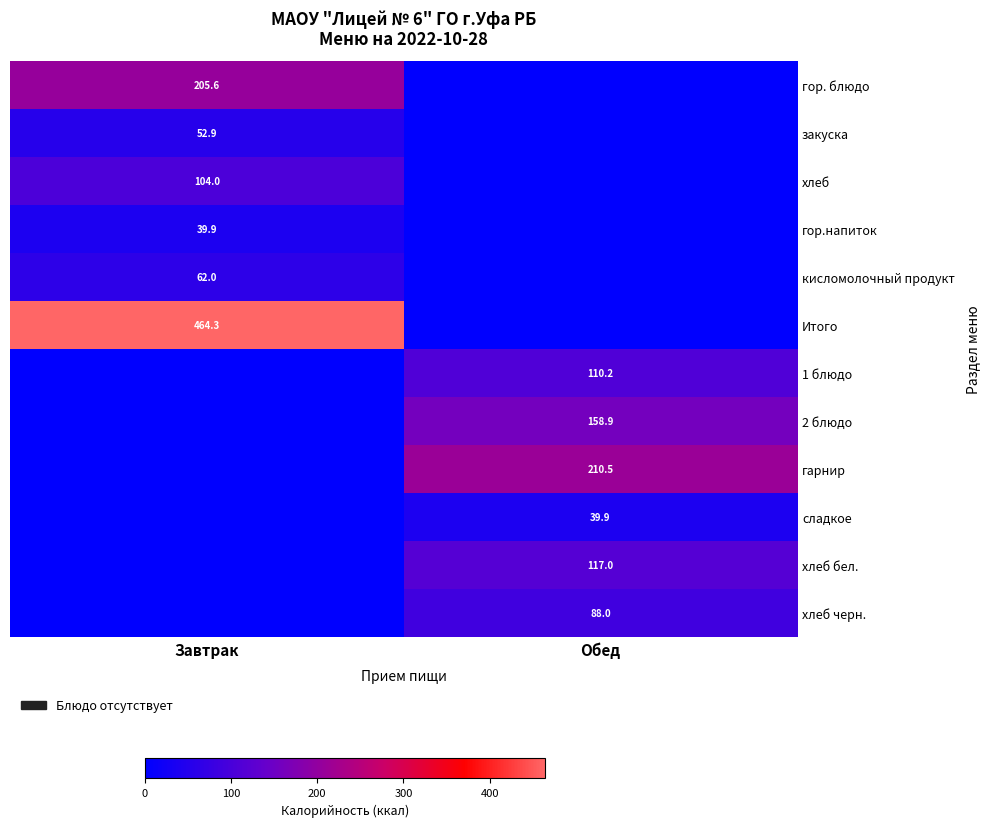

The value of хлеб черн. at Обед is 148.7. True or false?

False